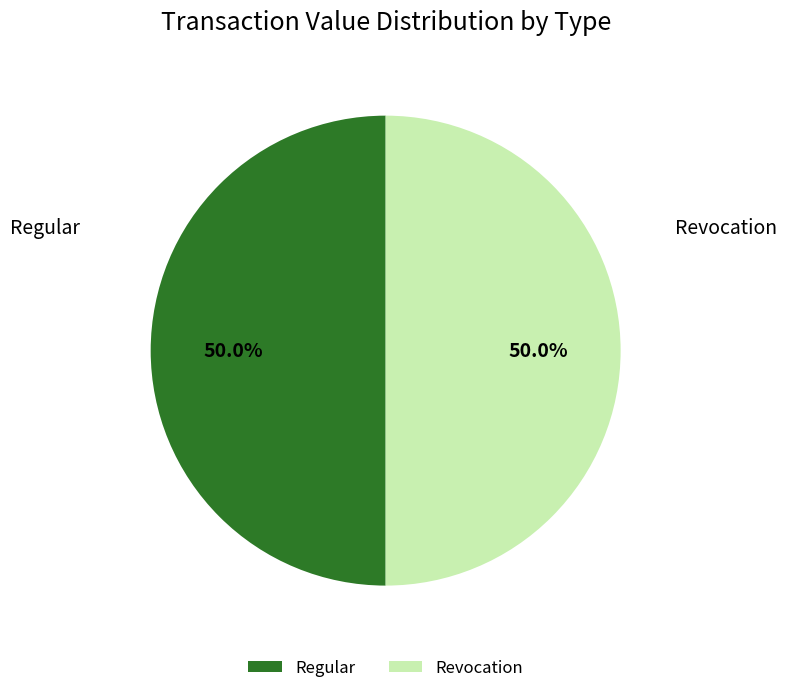

What is the ratio of the value at Revocation to the value at Regular?

1.0